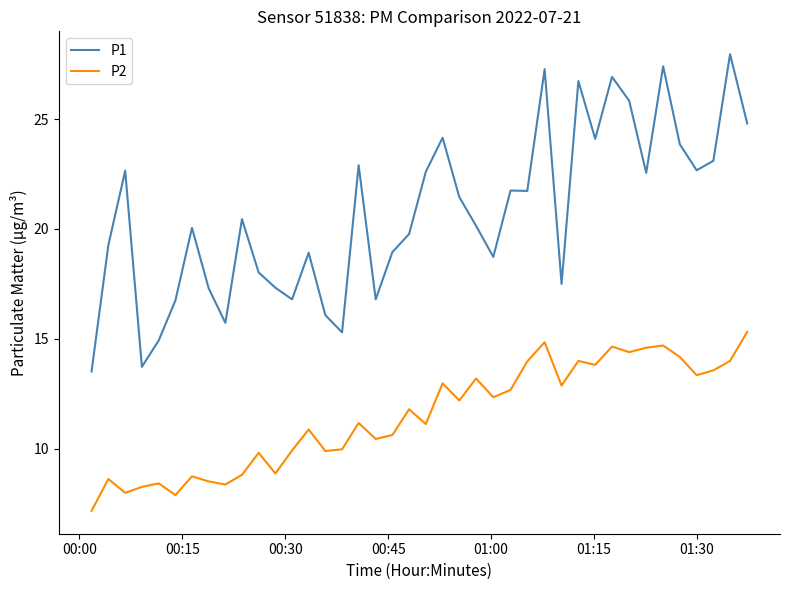

Rank the series by their maximum value, from highest to lowest.

P1, P2